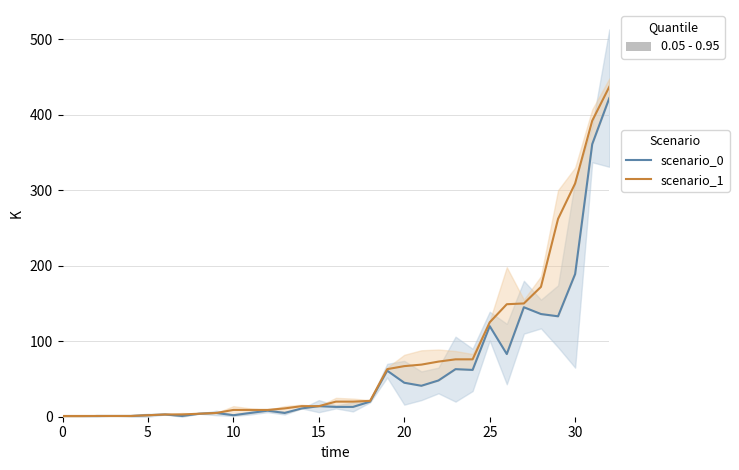

True or false: scenario_1 and scenario_0 cross at least once.

False